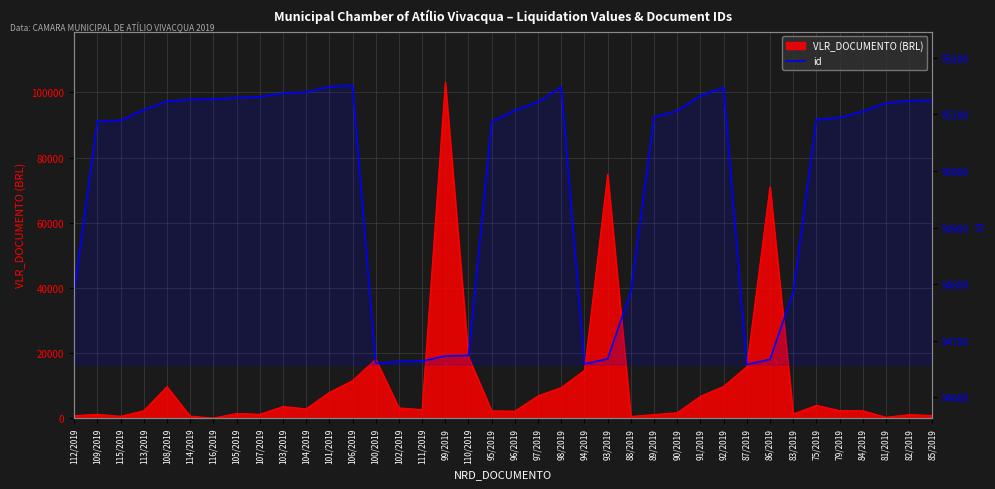

At which category does the data reach its first local peak?

106/2019